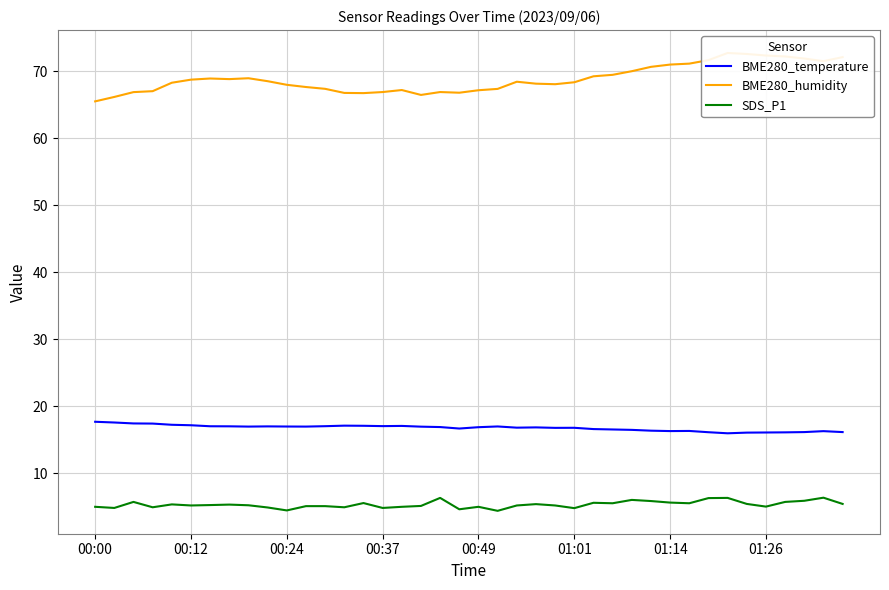

At how many categories does at least one series exceed 45?

40